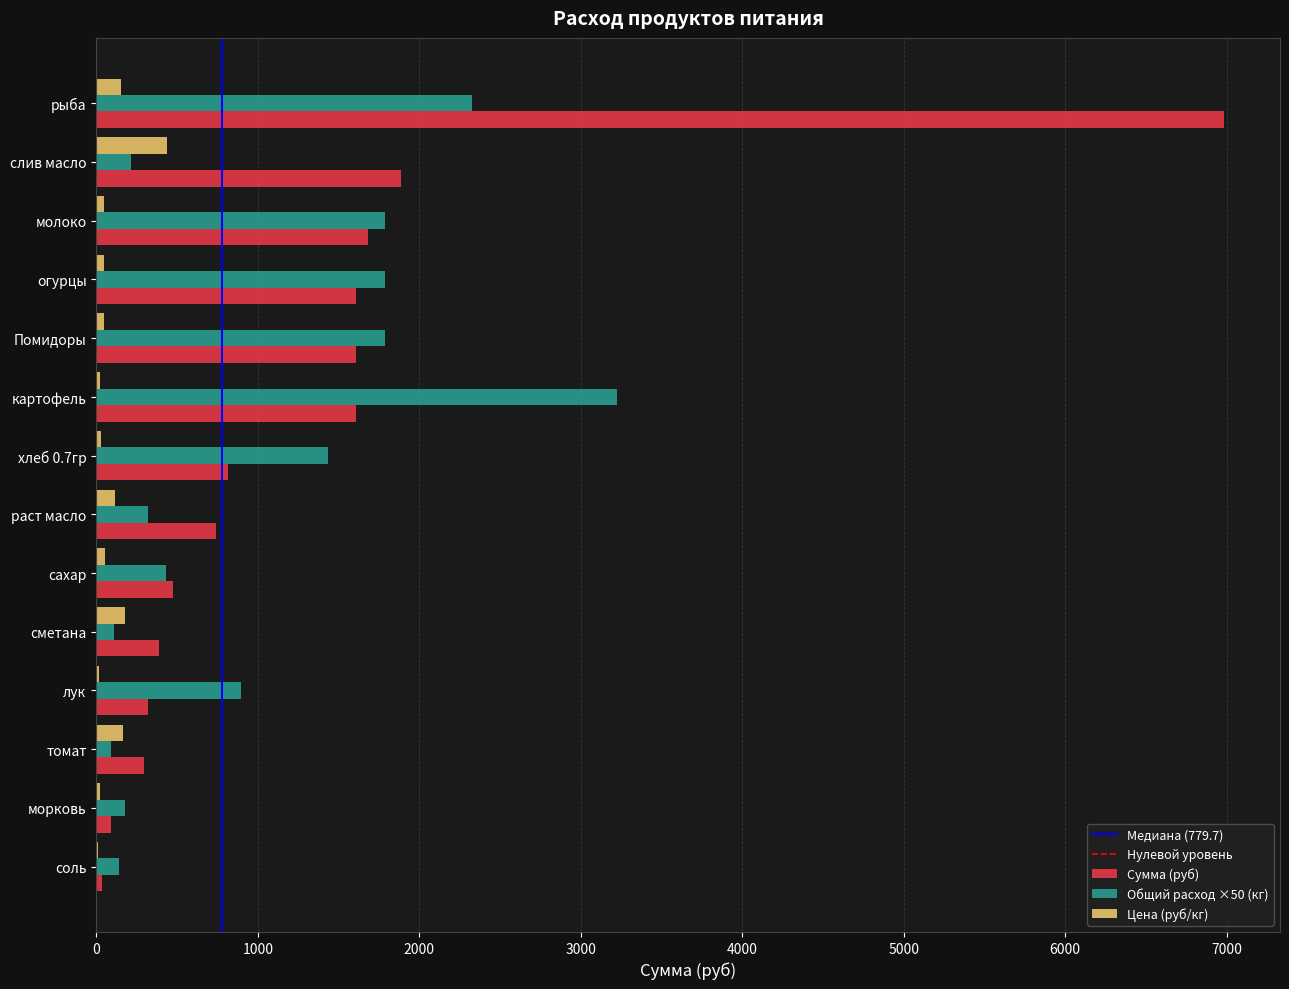

At which label is Сумма (руб) closest to 3507?

слив масло